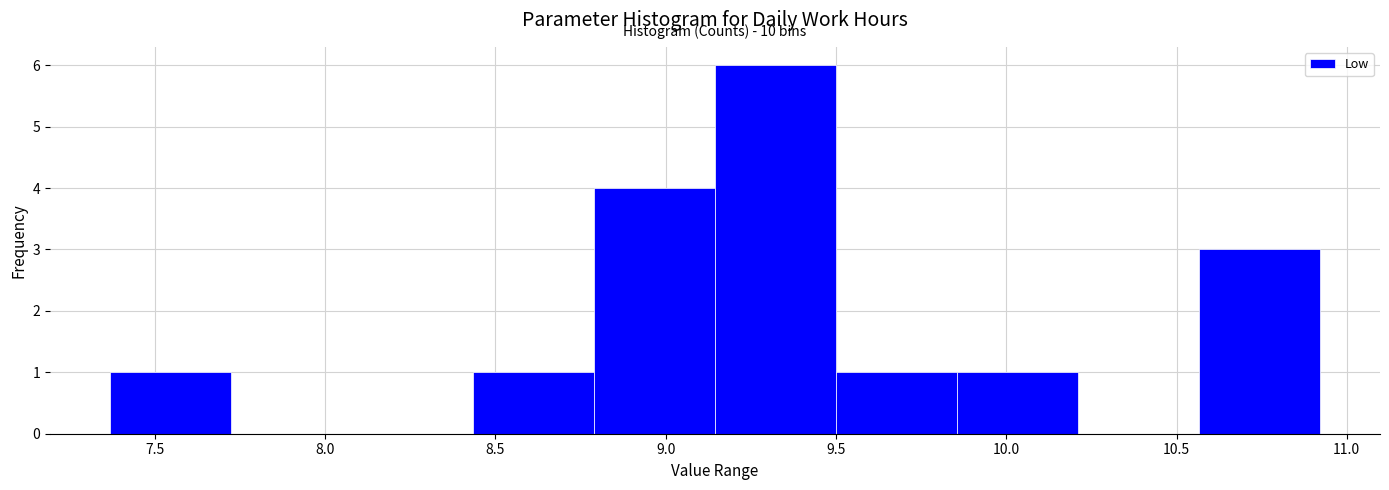

Over which range of the x-axis is the bar tallest?

9.145 to 9.500